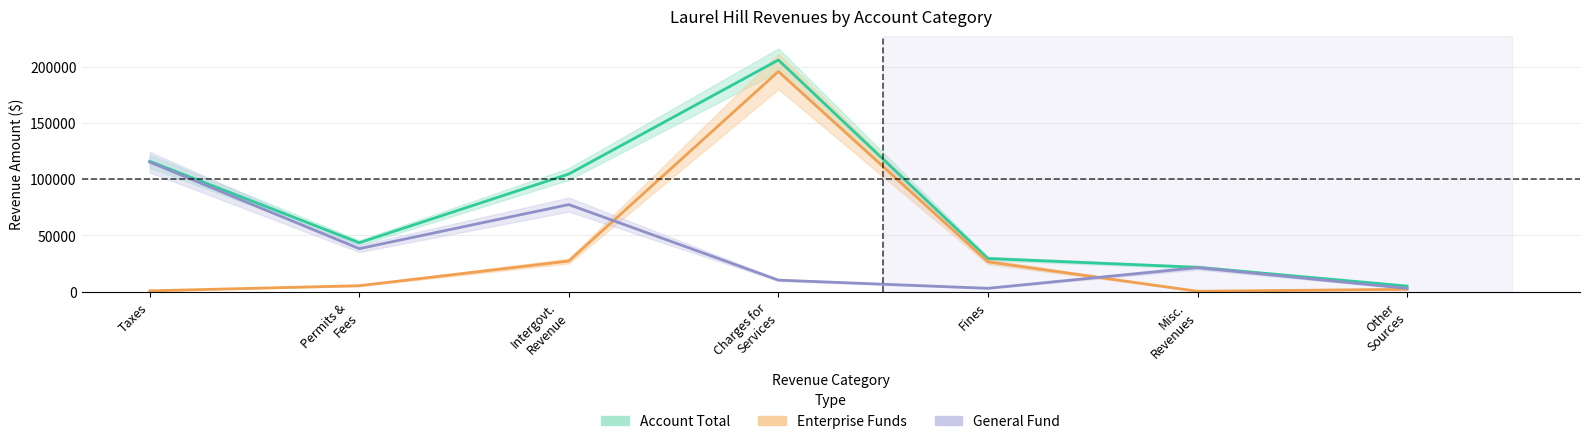

True or false: Account Total and General Fund cross at least once.

False